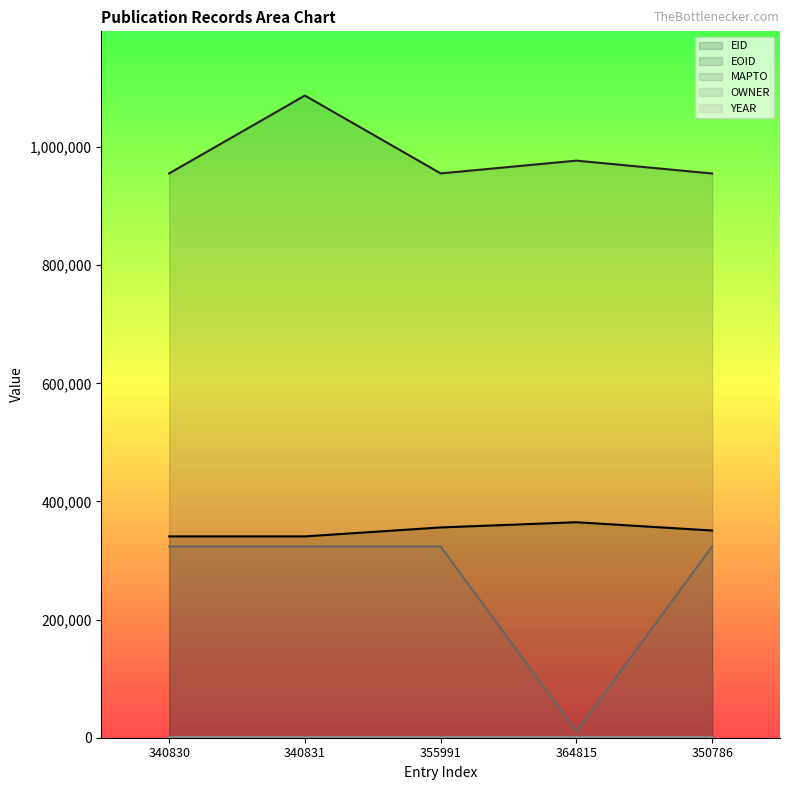

Where is the first local minimum for OWNER?

364815